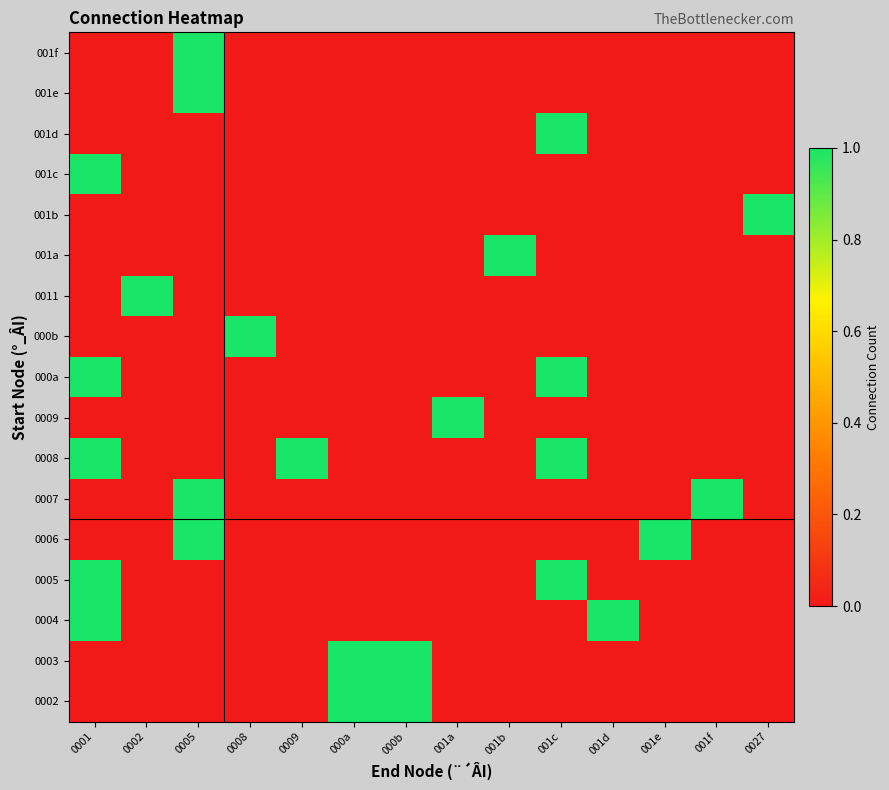

What is the spread (max minus min) of values at 0009?

1